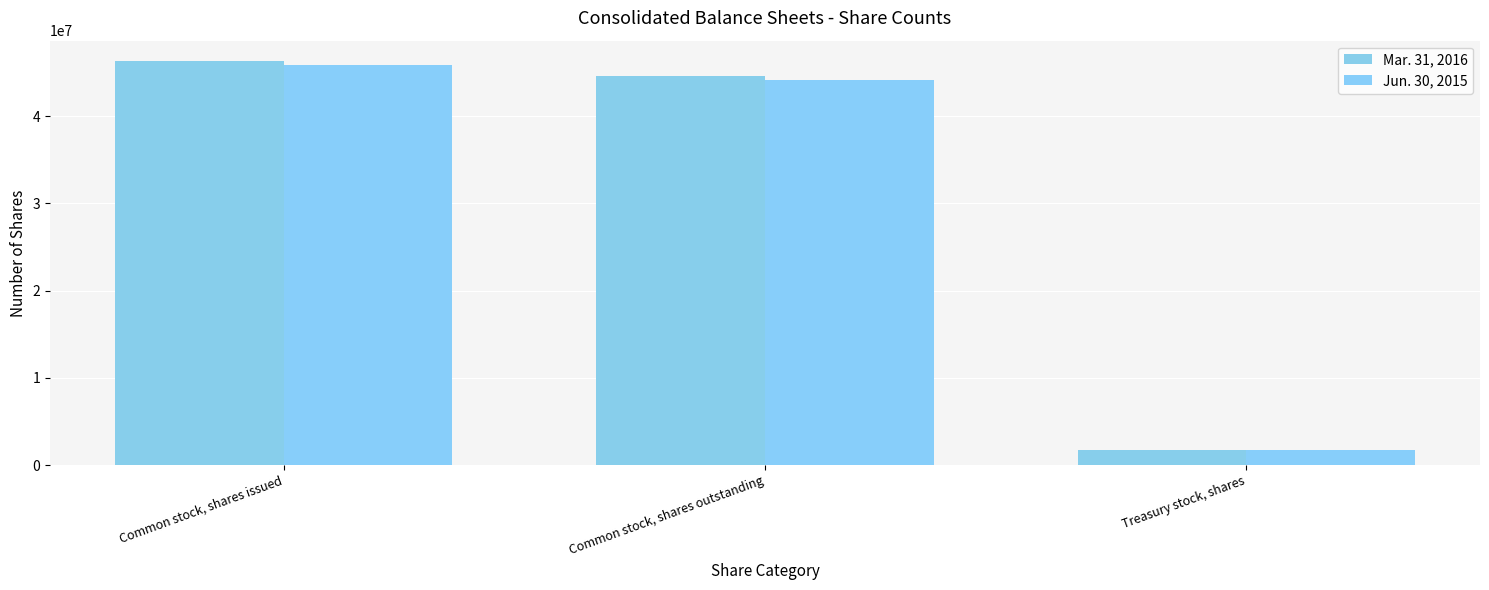

What position from the right is Treasury stock, shares?

1